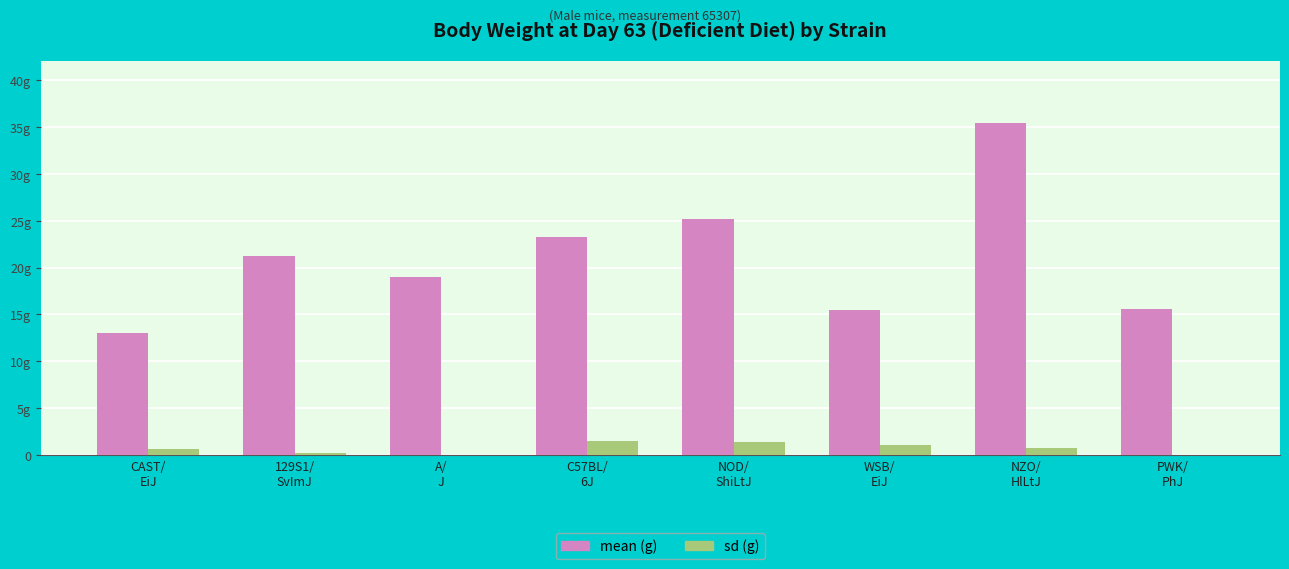

What is the spread (max minus min) of values at NOD/
ShiLtJ?

23.8